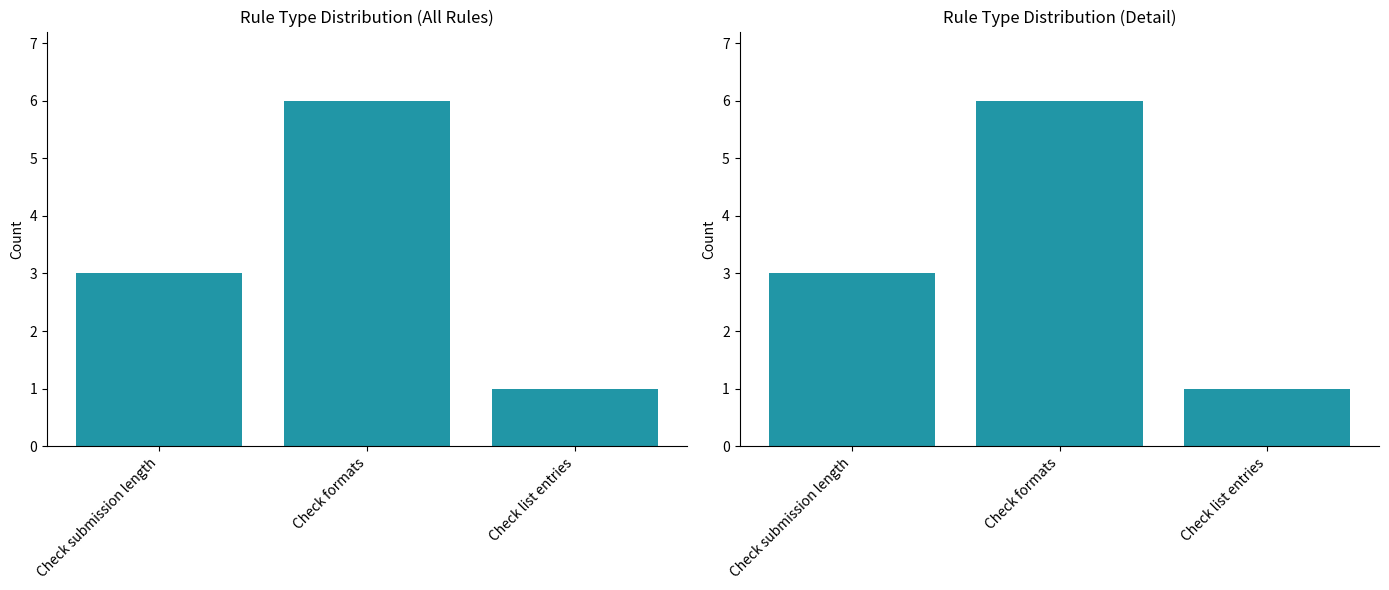

Rank the categories by value from lowest to highest.

Check list entries, Check submission length, Check formats